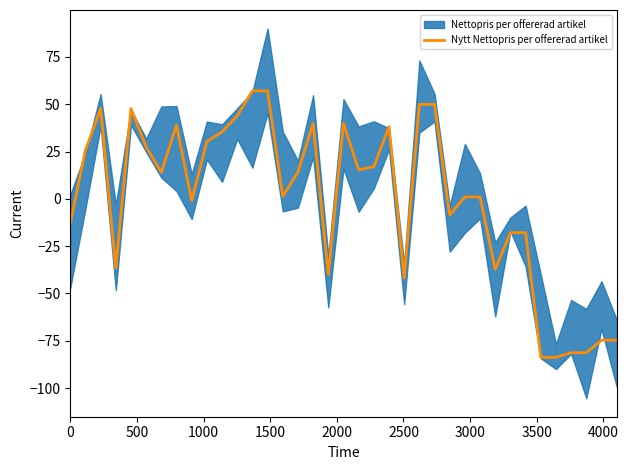

How many points are lower than both their immediate neighbors (excluding endpoints)?

9